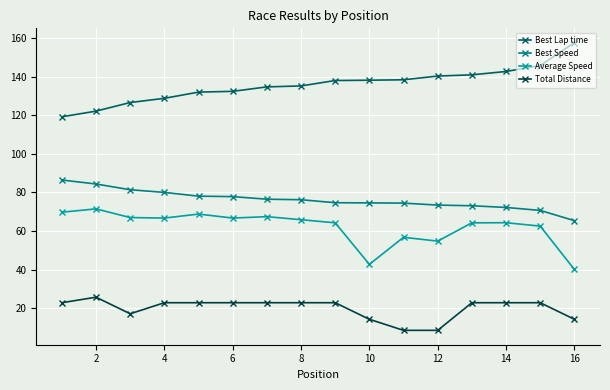

True or false: Best Speed and Average Speed intersect in this chart.

False